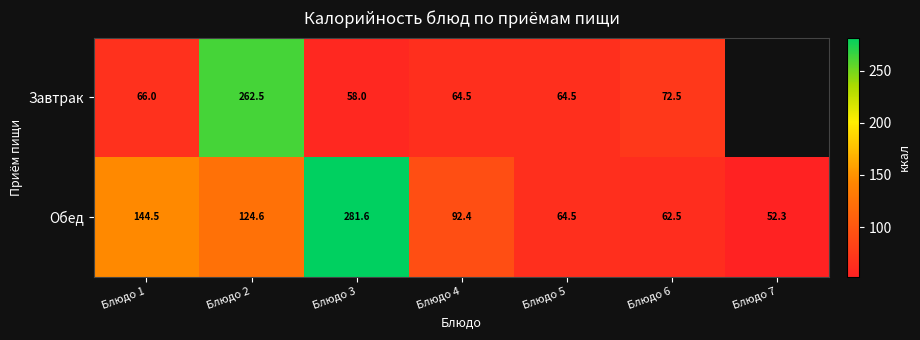

Rank the series at Блюдо 6 from highest to lowest value.

Завтрак, Обед